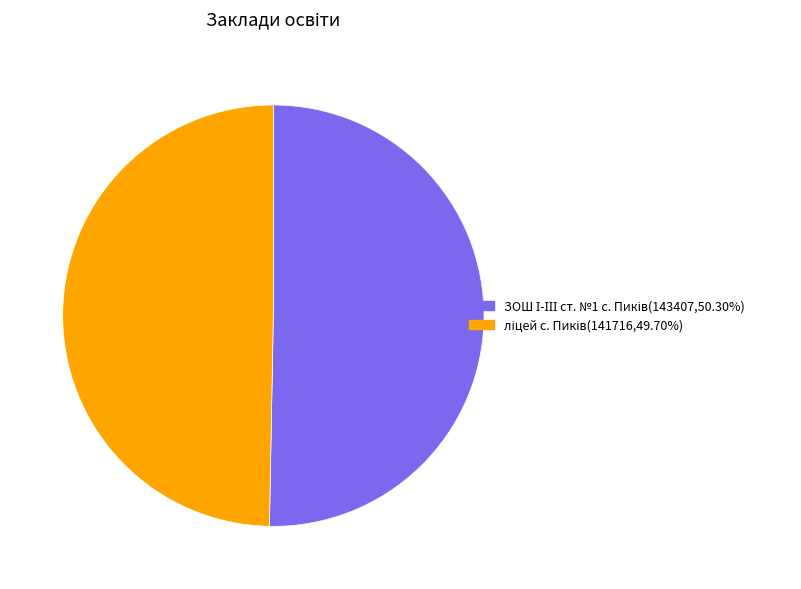

Does any single category account for the majority?

Yes